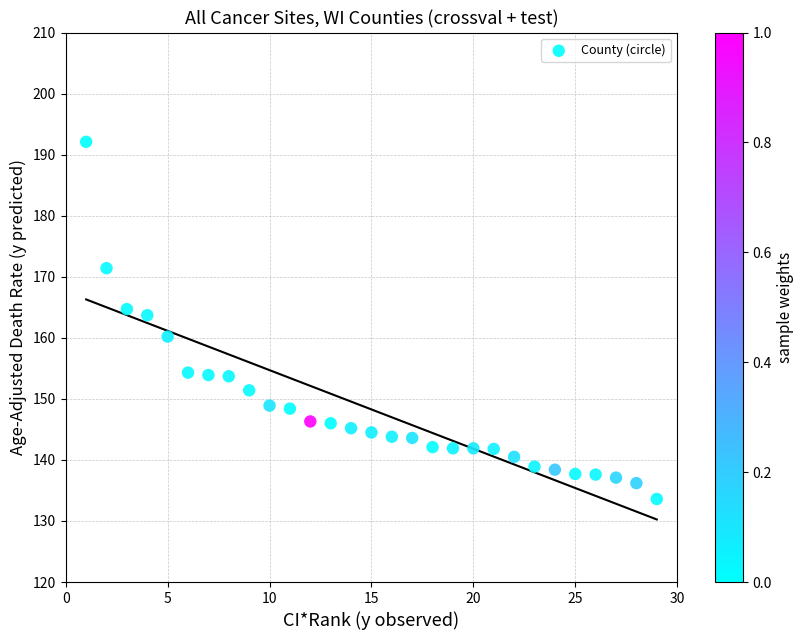

What is the range of Y values (max minus min)?

58.5